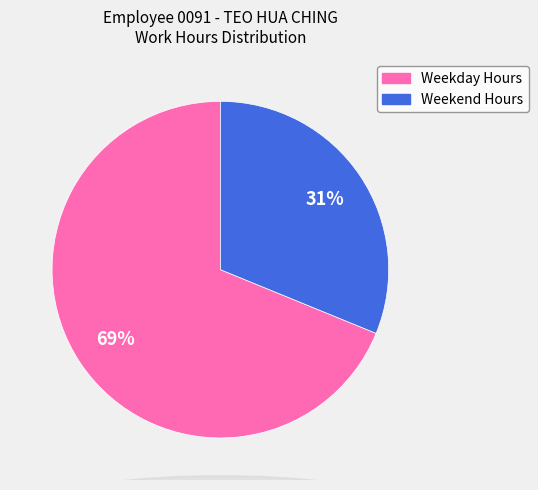

To the nearest percent, what is the difference between the largest and smallest slice percentages?

38%